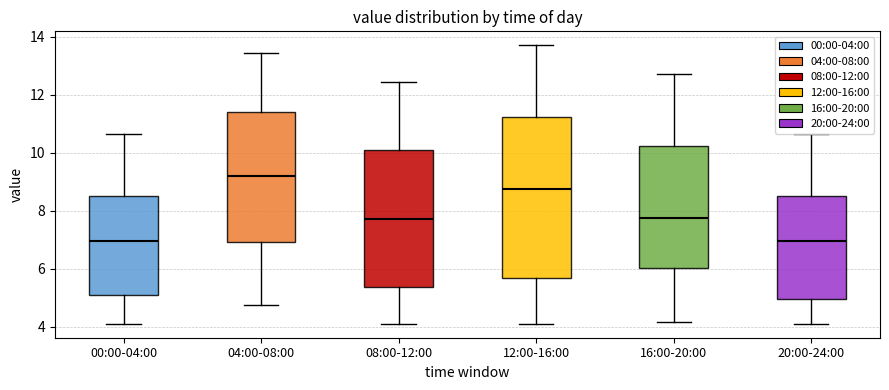

Where does the median line of the box for 16:00-20:00 sit on the y-axis? The values are not printed on the chart, so give them approximately, as read against the axis.

7.8